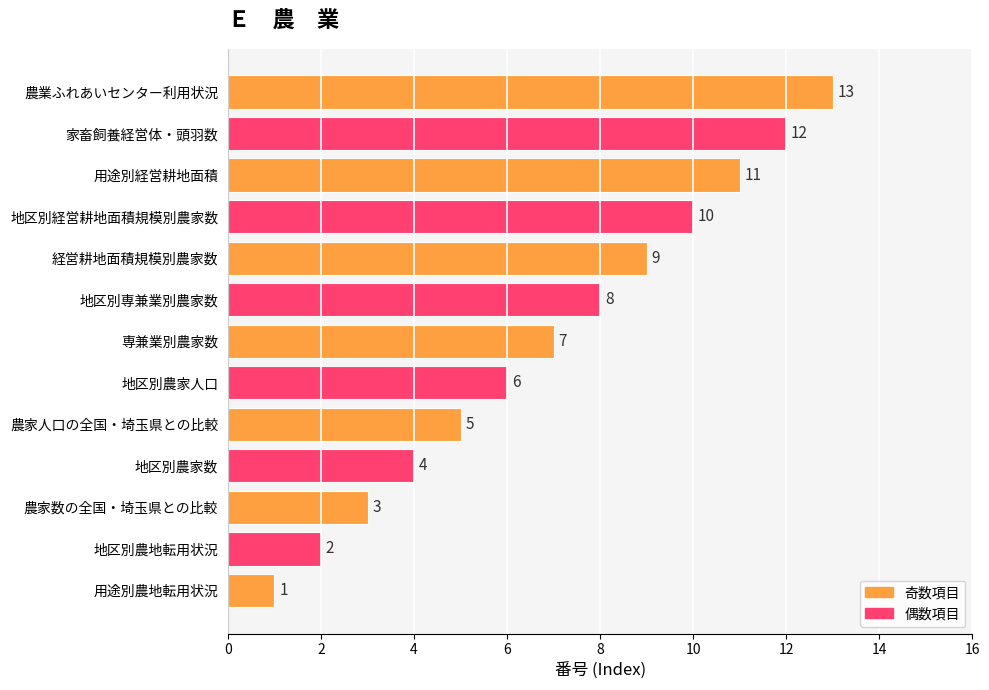

How many bars are there in total?

13